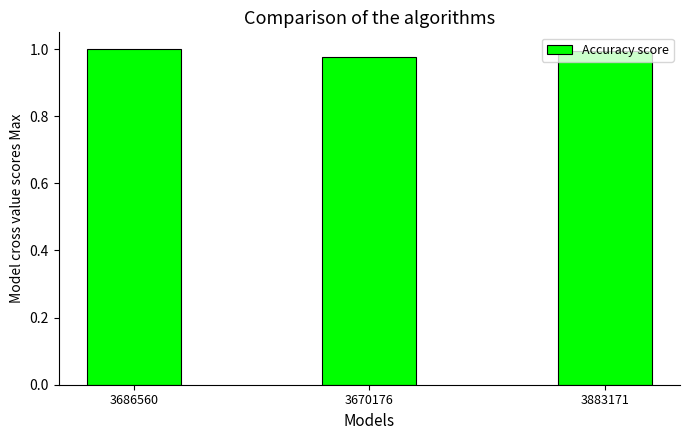

Are the bars horizontal?

No